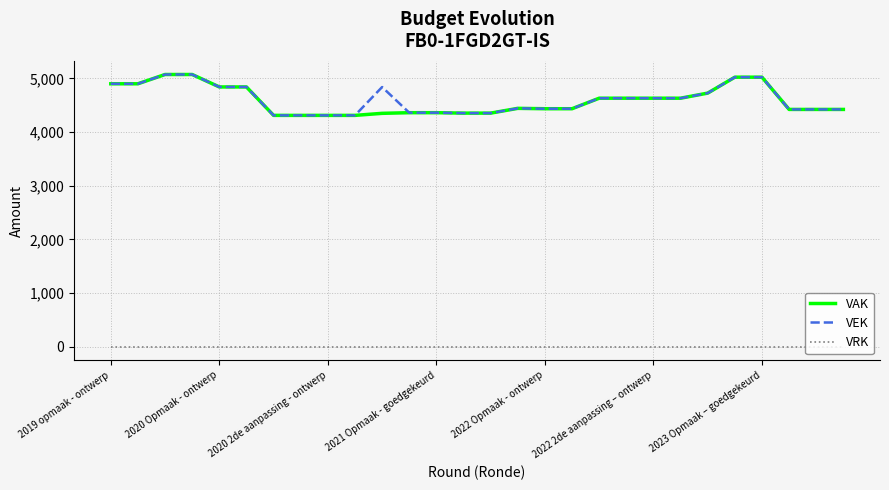

True or false: VRK and VAK intersect in this chart.

False